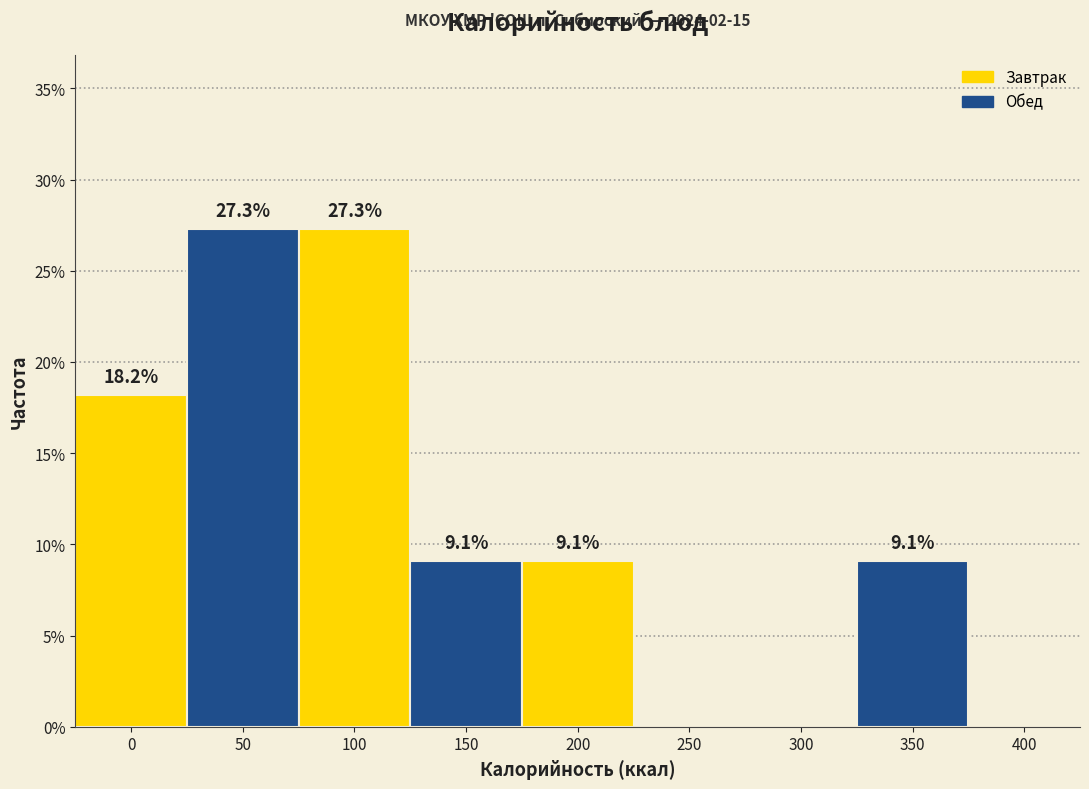

Reading left to right, list all the values displayed in this chart.

0=18.2	50=27.3	100=27.3	150=9.1	200=9.1	250=0.0	300=0.0	350=9.1	400=0.0